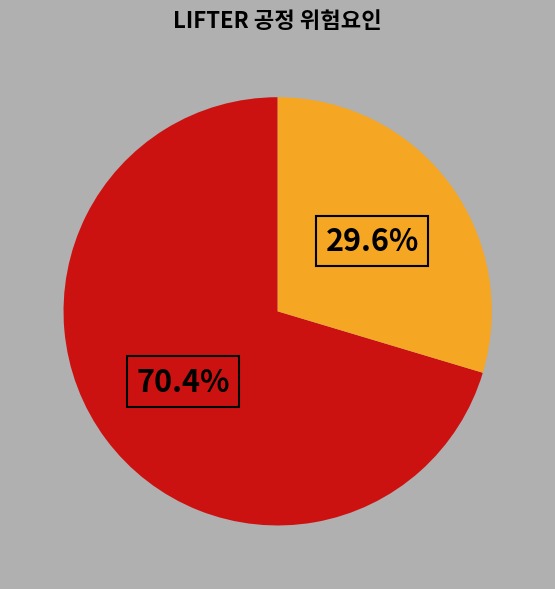

Does any single category account for the majority?

Yes